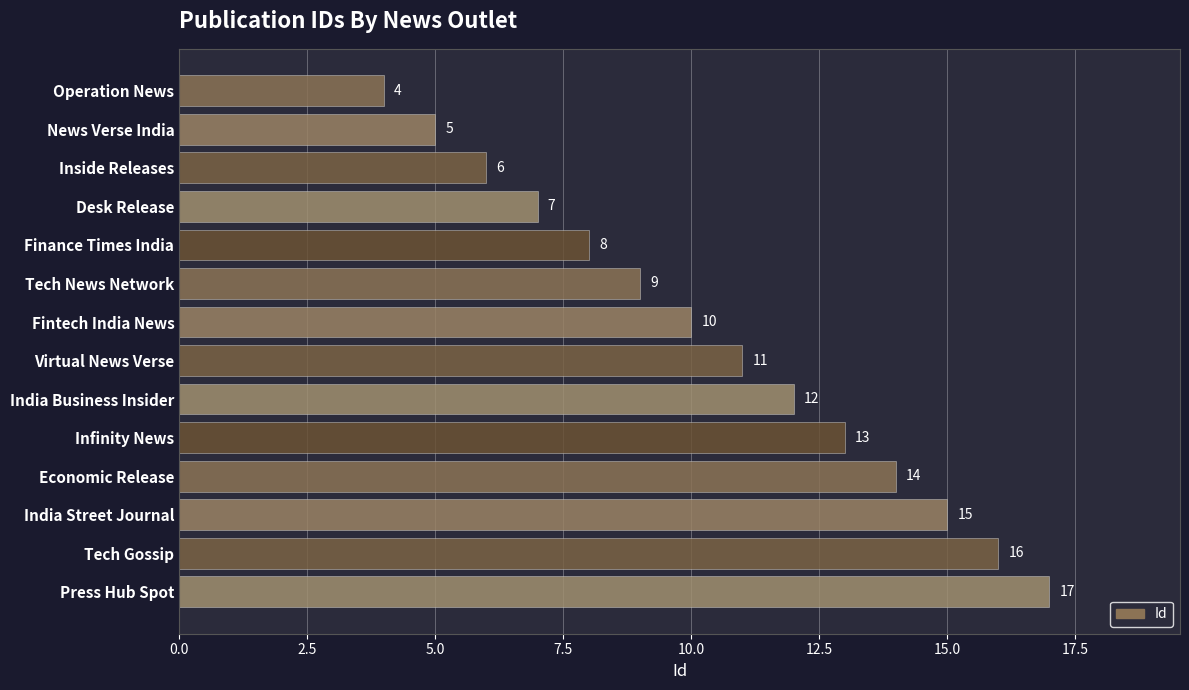

What is the sum of all values?

147